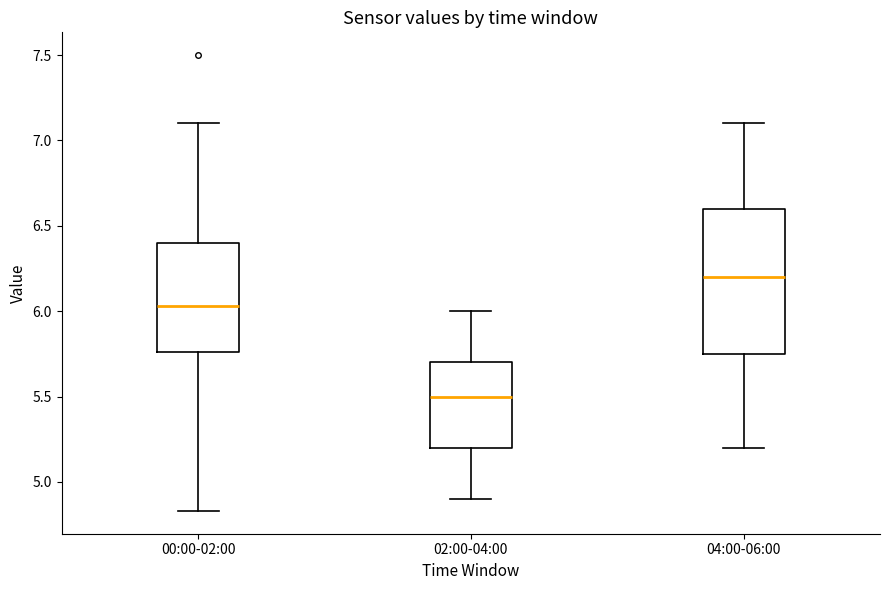

Where does the upper whisker of the box for 04:00-06:00 end on the y-axis? The values are not printed on the chart, so give them approximately, as read against the axis.

7.10